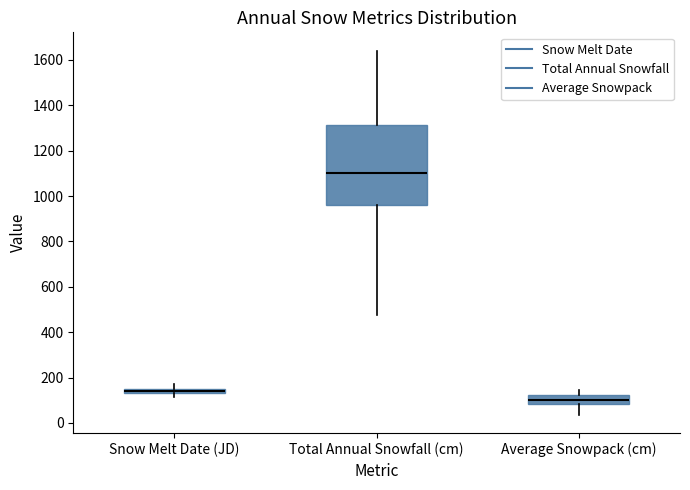

Which box has the highest median line?

Total Annual Snowfall (cm)